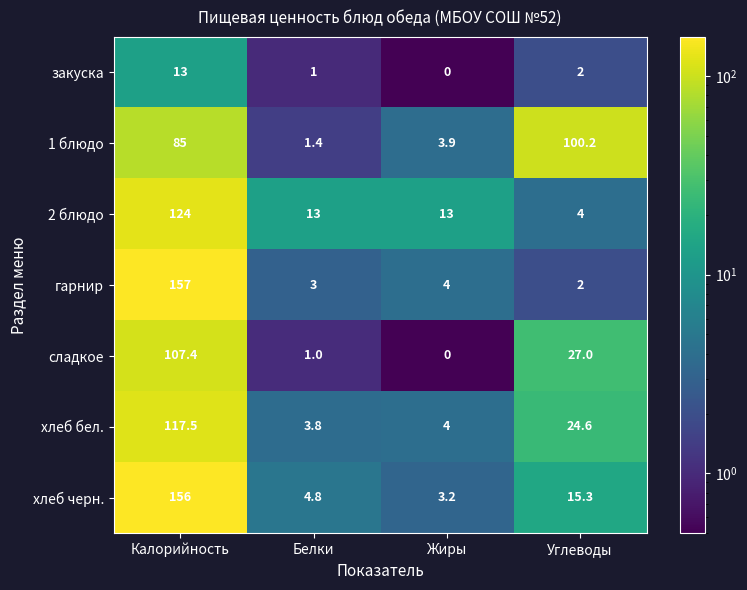

What is the total value across all series at Углеводы?

175.1